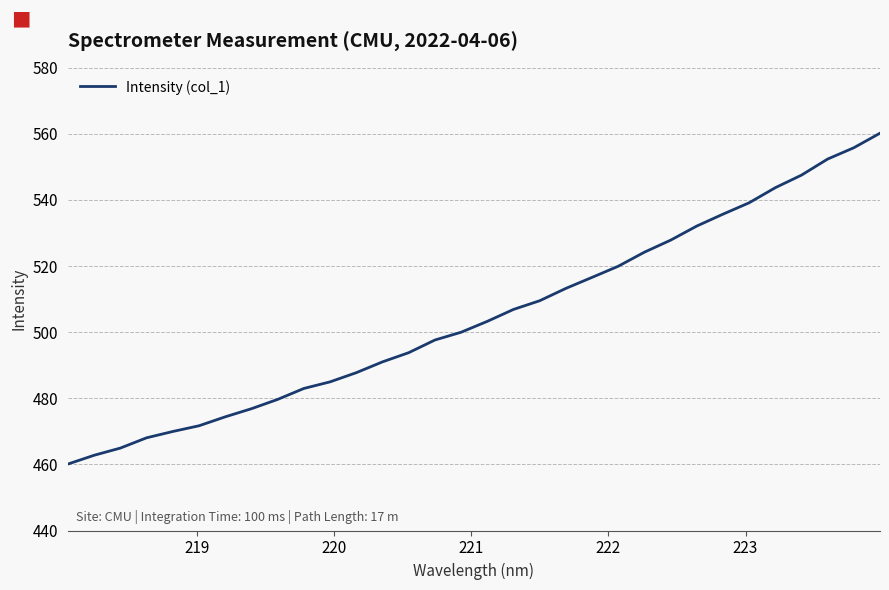

What is the smallest value displayed?

460.1